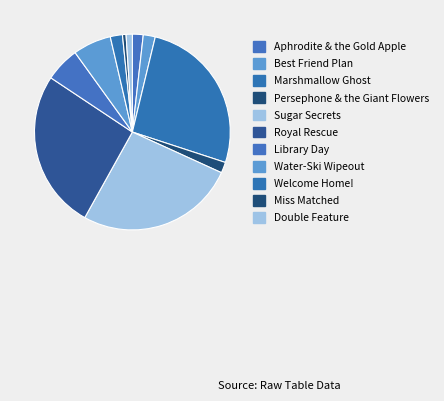

Does Water-Ski Wipeout account for over 50% of the chart?

No